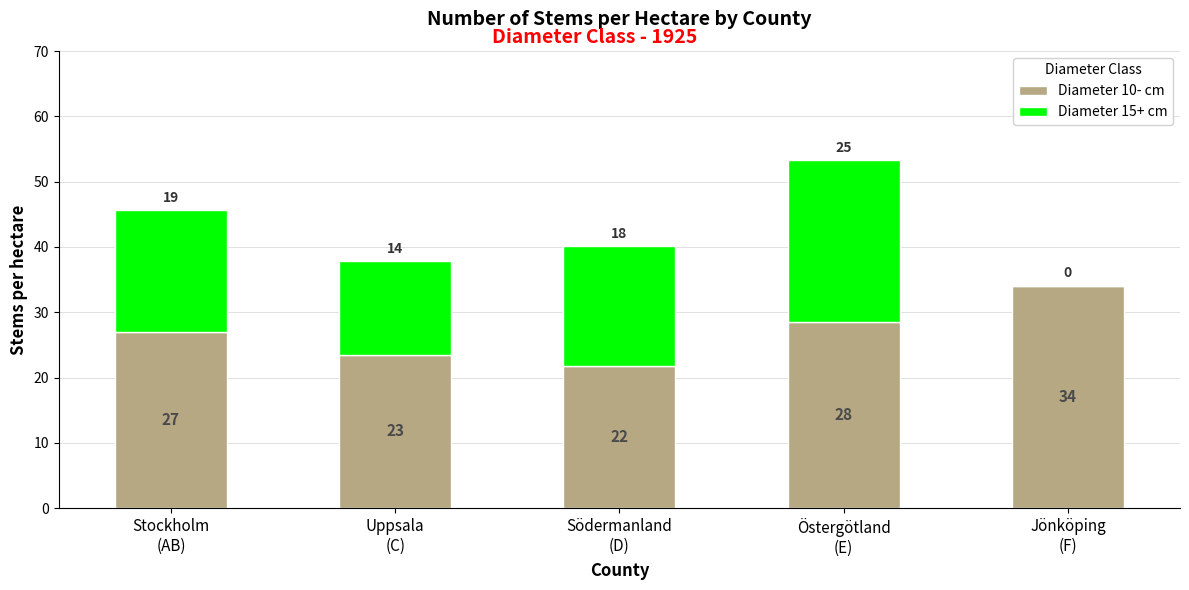

Does the chart contain stacked bars?

Yes